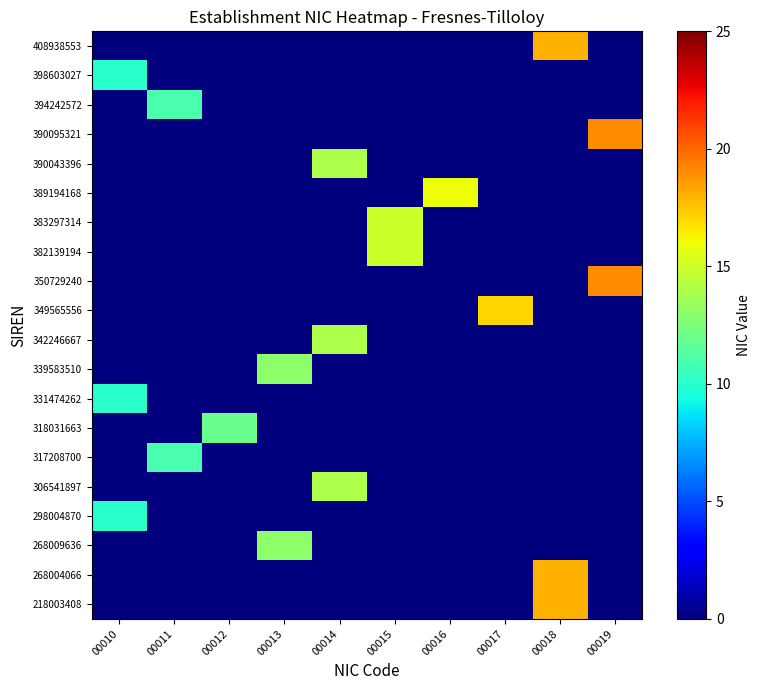

What is the total value across all series at 00018?

54